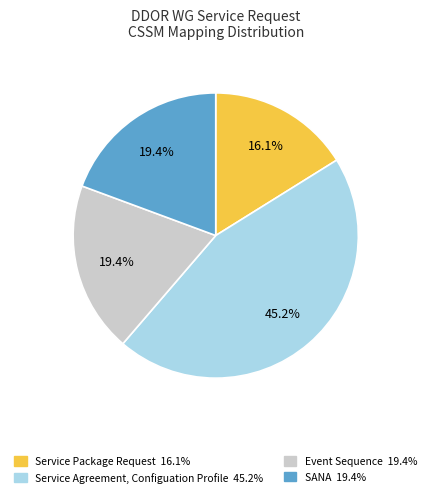

Approximately how many times larger is the value at Service Agreement, Configuation Profile compared to SANA?

2.3